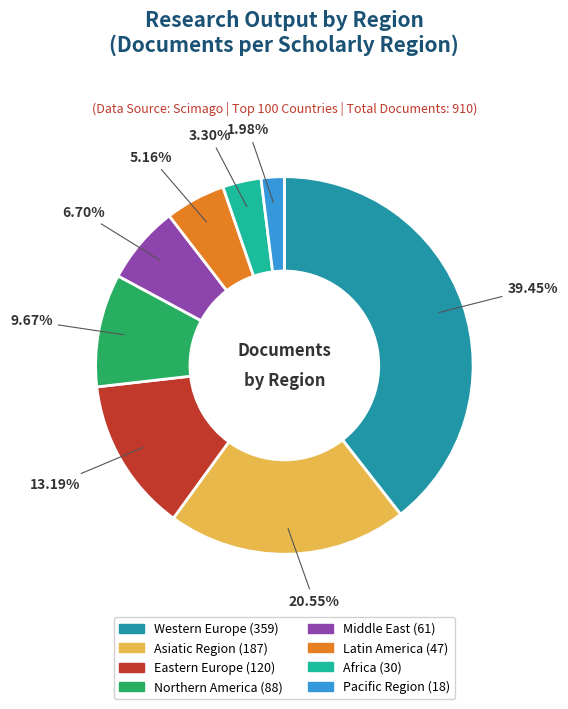

Which has a higher value, Africa or Pacific Region?

Africa